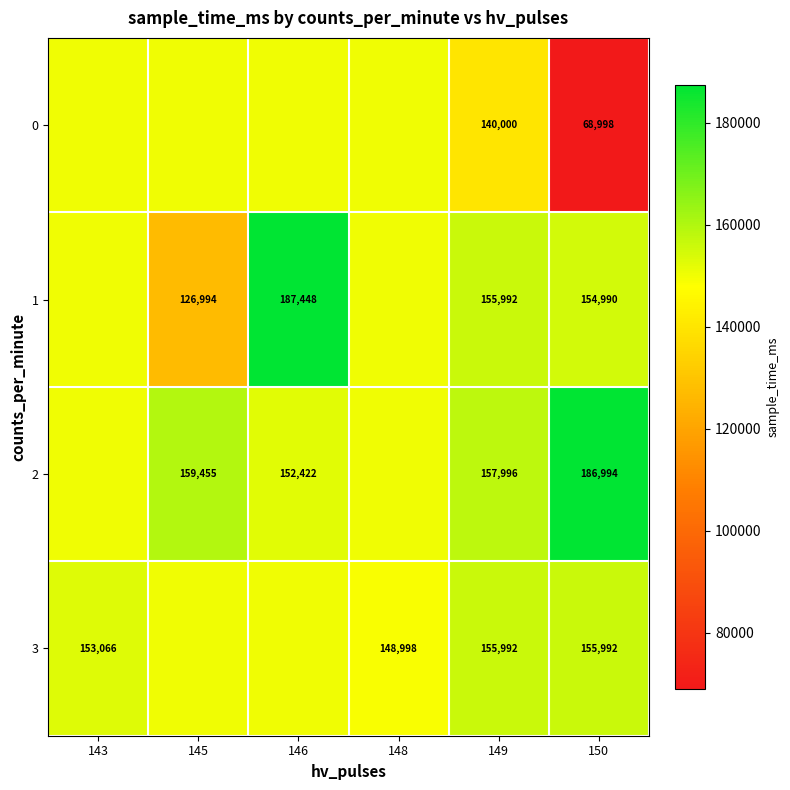

Is the value of 2 at 146 greater than the value of 3 at 149?

No